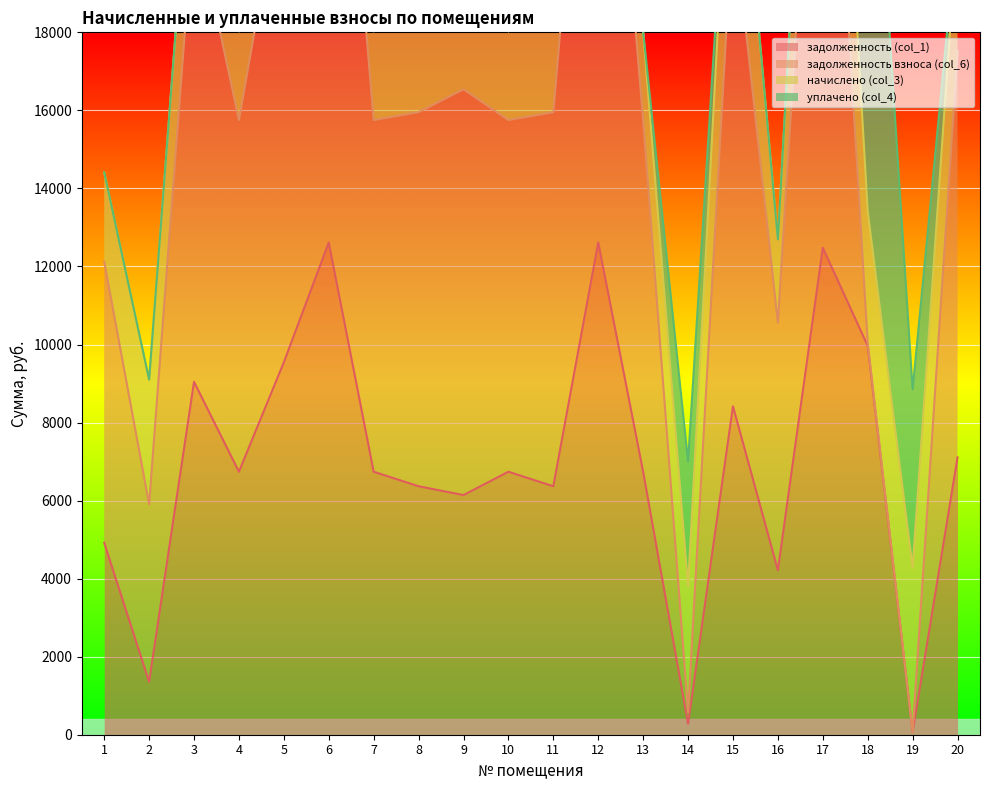

What is the spread (max minus min) of values at 4?

9013.7